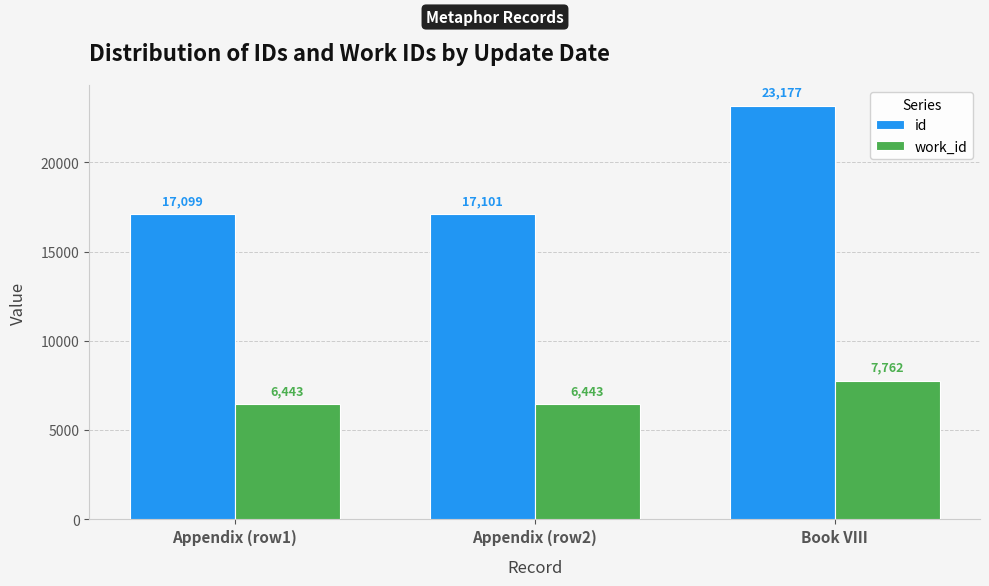

What position from the right is Appendix (row1)?

3